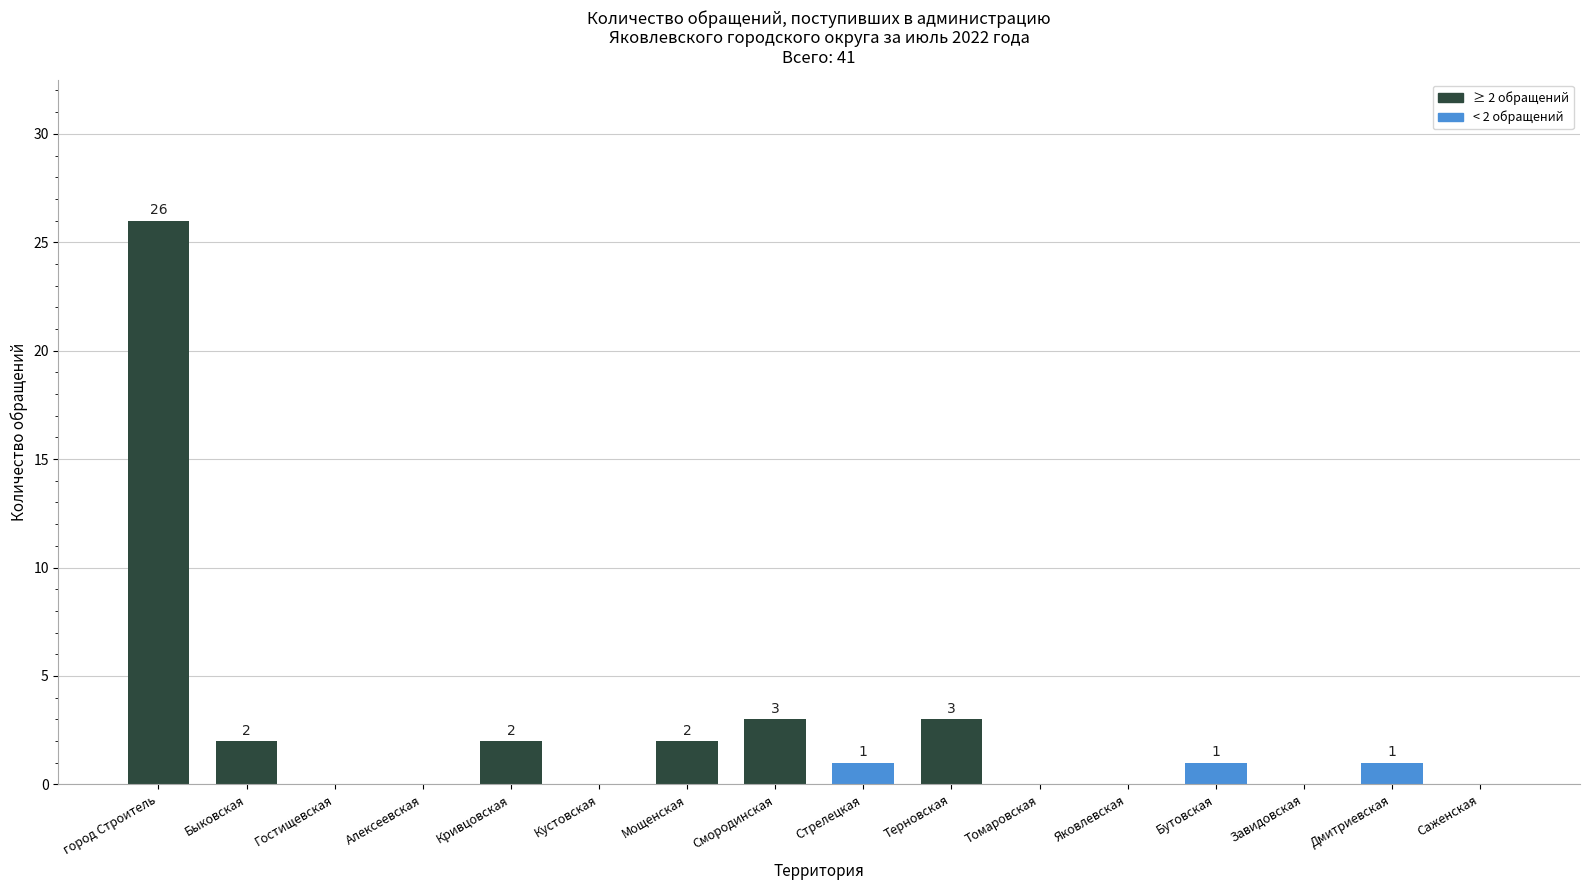

The chart shows a value of 3 at Терновская. True or false?

True